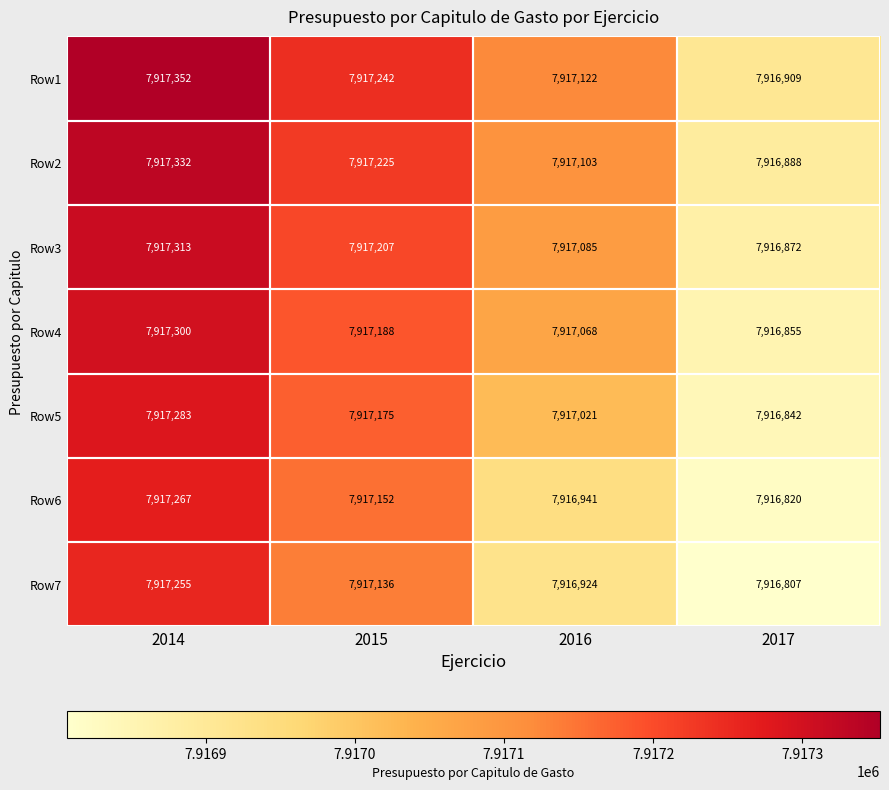

What is the sum of all Row1 values?

31668625